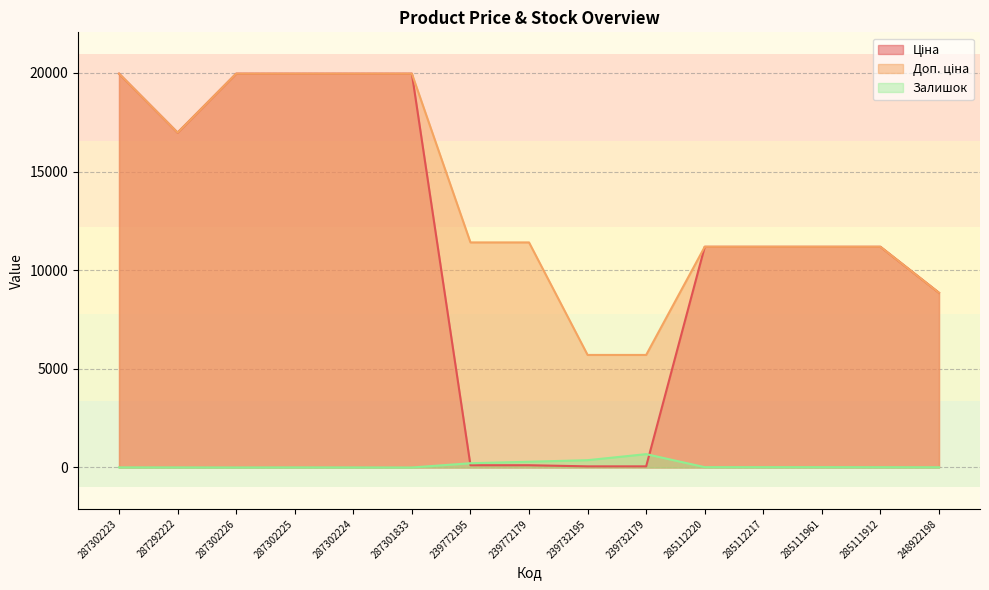

What position from the left is 239732179?

10